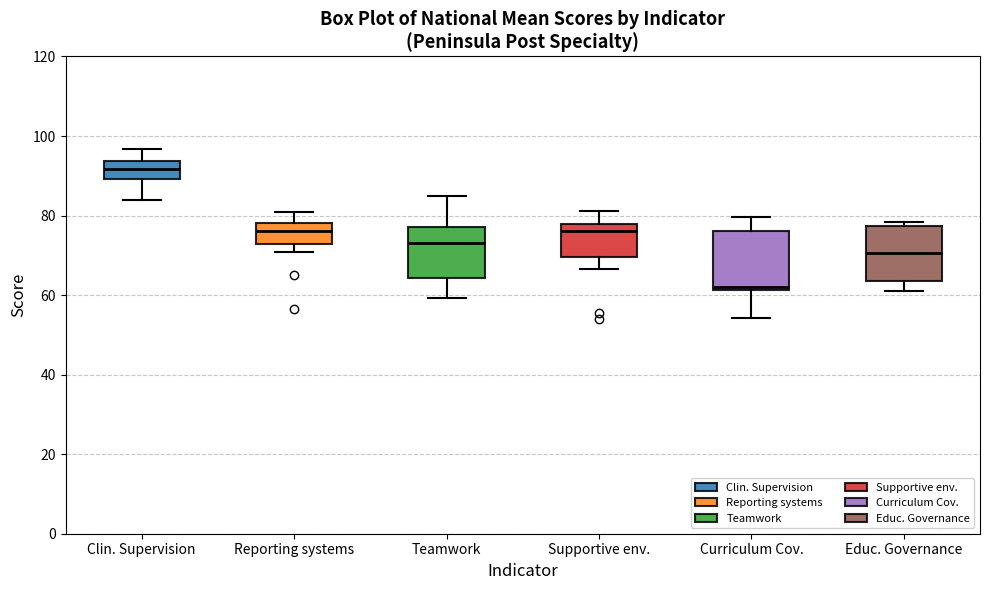

Where is the upper edge of the box for Curriculum Cov. on the y-axis? The values are not printed on the chart, so give them approximately, as read against the axis.

76